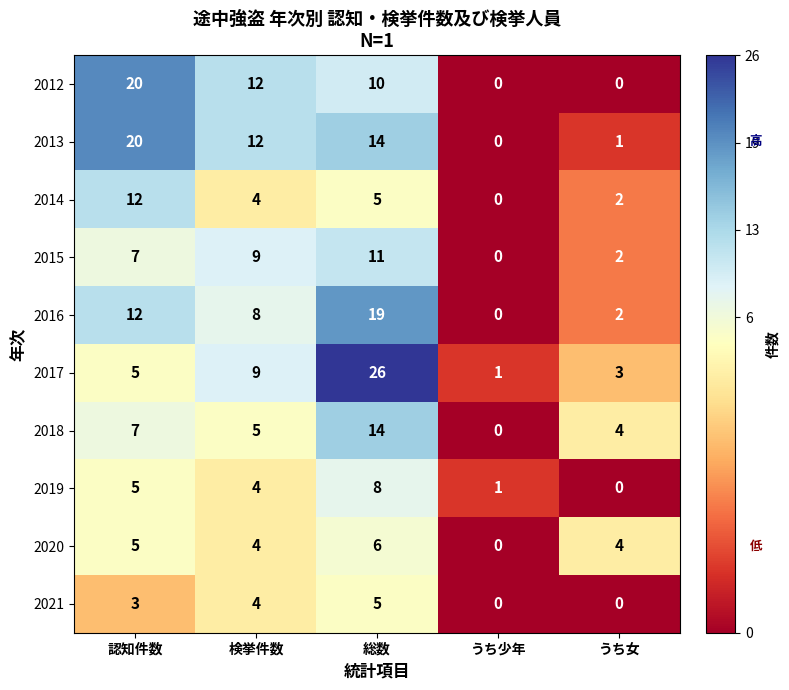

What is the greatest value displayed?

26